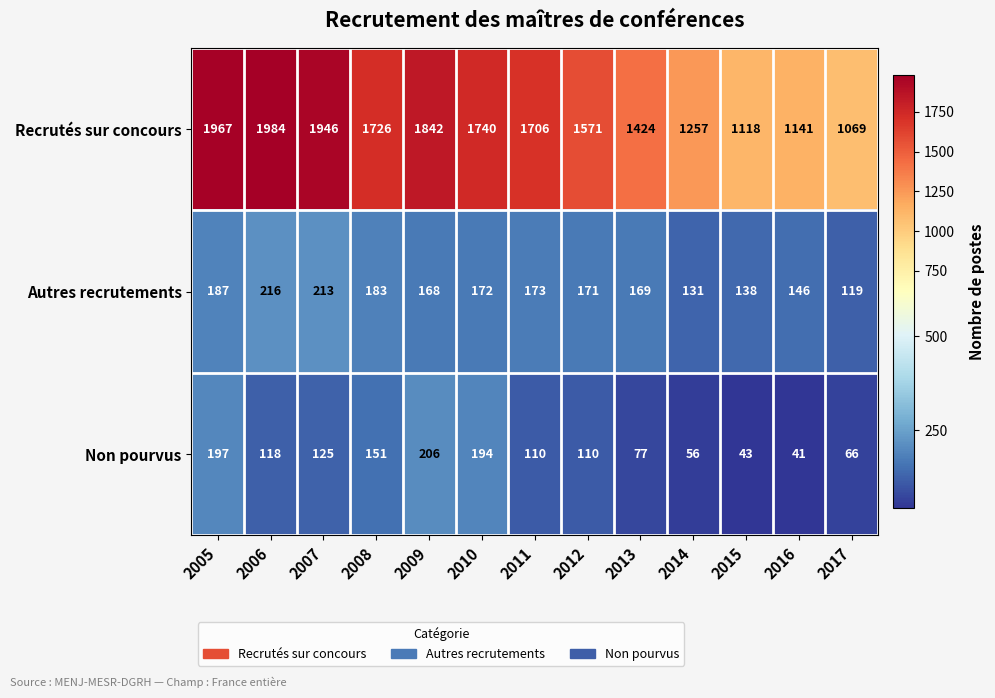

Rank the series by their maximum value, from highest to lowest.

Recrutés sur concours, Autres recrutements, Non pourvus